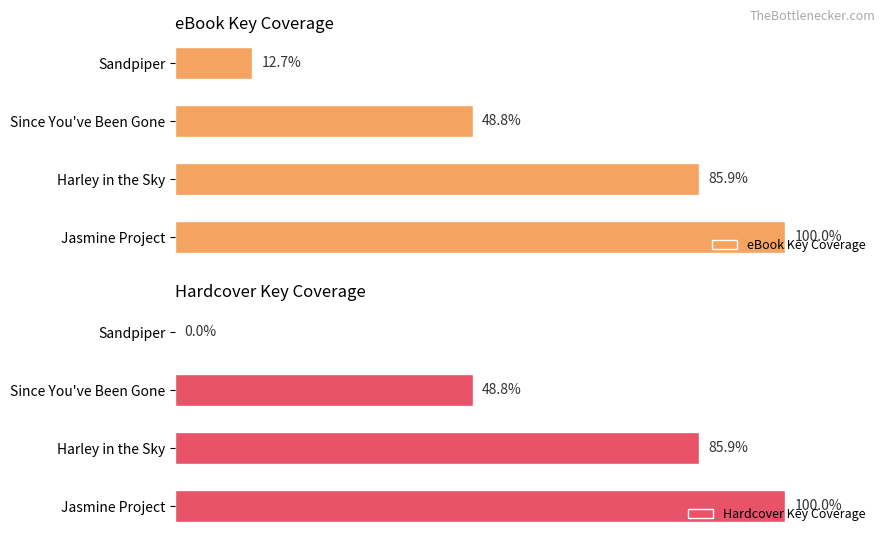

List the labels in order of eBook Key Coverage value, smallest first.

Sandpiper, Since You've Been Gone, Harley in the Sky, Jasmine Project